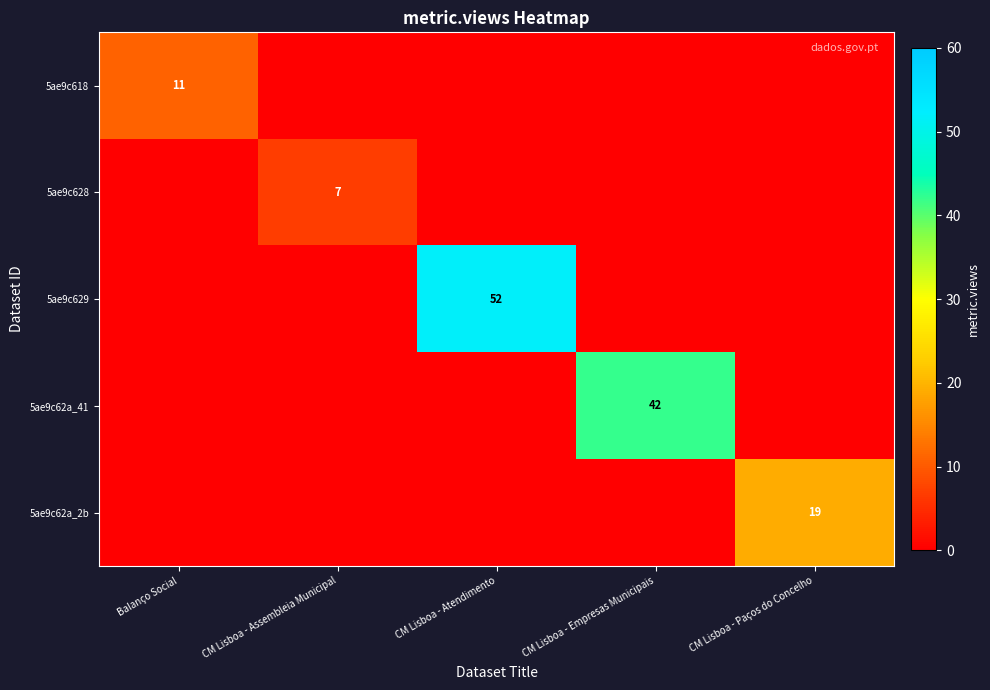

Which category has the lowest value in the 5ae9c618 series?

CM Lisboa - Assembleia Municipal